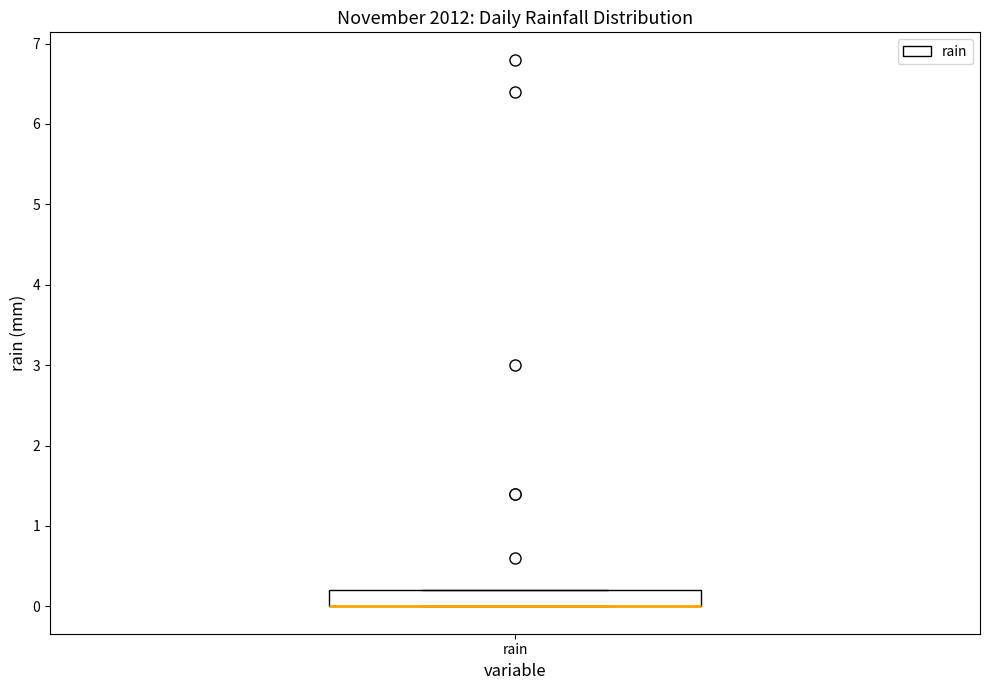

Transcribe this box plot: give where the median line is, the range the box spans, and where the two whiskers end, as read against the y-axis. The values are not printed on the chart, so give them approximately, as read against the axis.

median 0.0 (drawn on the box's lower edge), box 0.0 to 0.2, whiskers 0.0 to 0.2